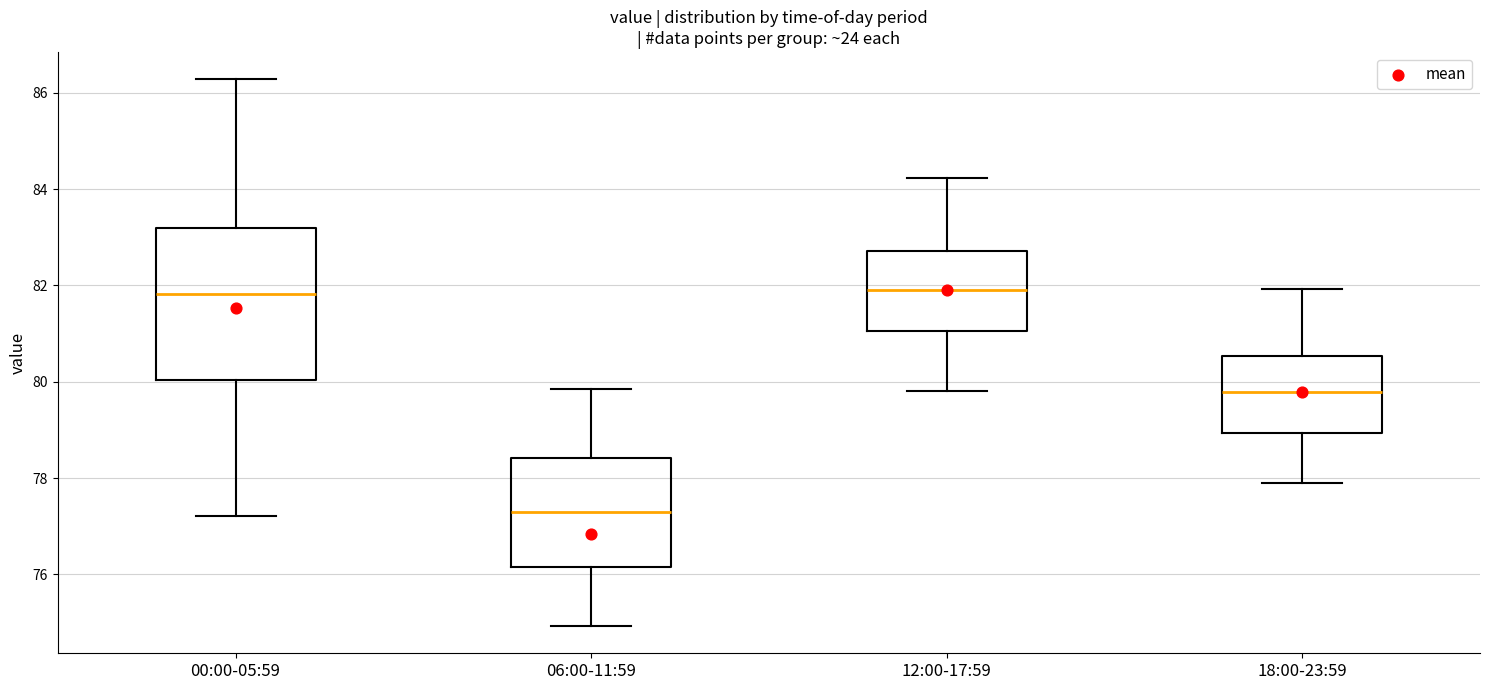

Reading left to right, read every box against the y-axis: the position of its median line, the range the box covers, and the ends of its whiskers. The values are not printed on the chart, so give them approximately, as read against the axis.

00:00-05:59: median 81.8, box 80.0 to 83.2, whiskers 77.2 to 86.2
06:00-11:59: median 77.2, box 76.2 to 78.4, whiskers 75.0 to 79.8
12:00-17:59: median 82.0, box 81.0 to 82.8, whiskers 79.8 to 84.2
18:00-23:59: median 79.8, box 79.0 to 80.6, whiskers 78.0 to 82.0